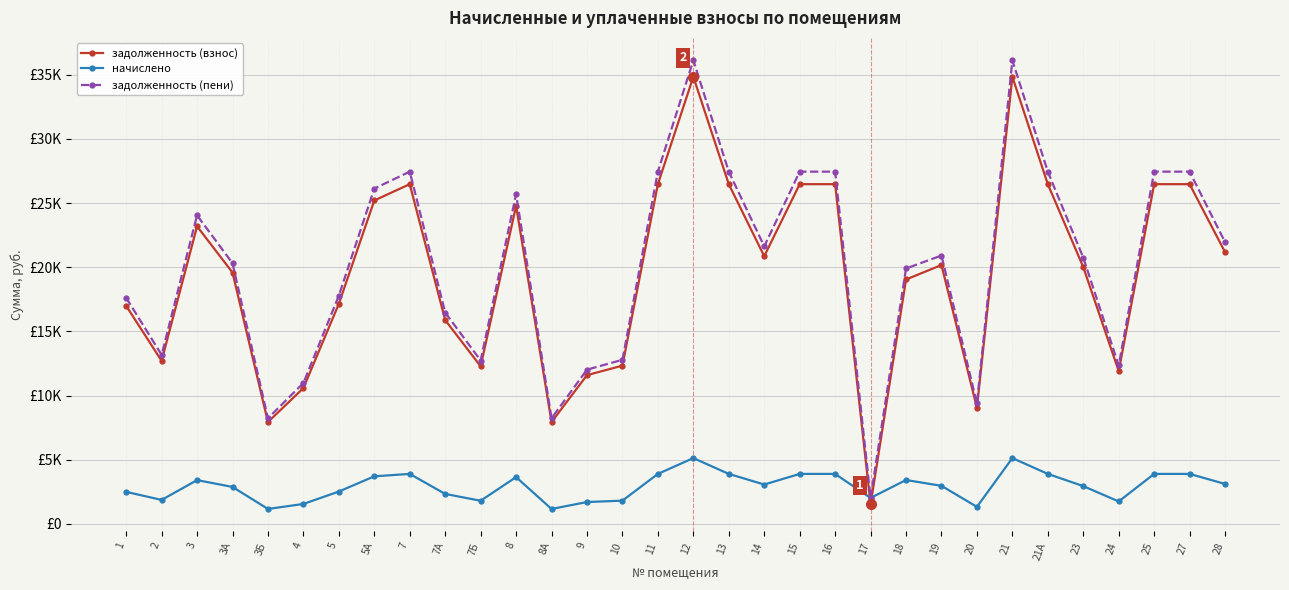

True or false: задолженность (пени) has more than 2 points higher than both neighbors.

True